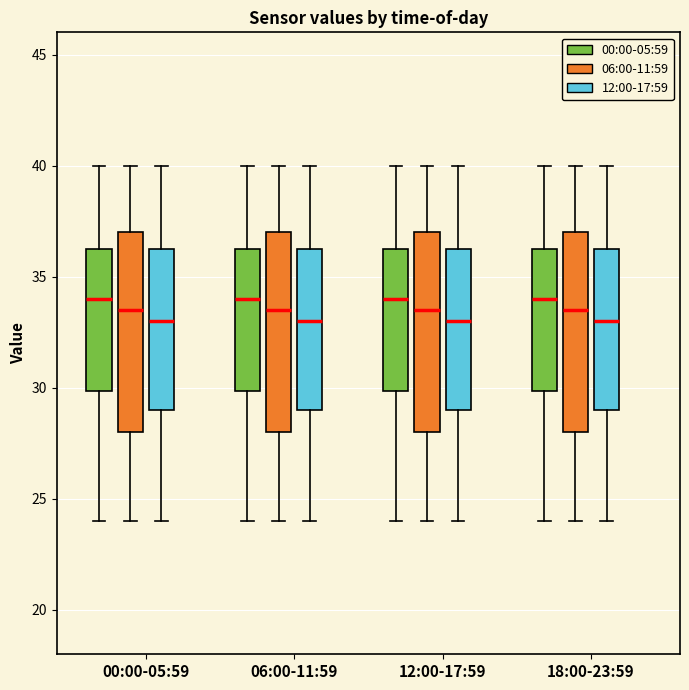

Where does the lower whisker of the box for 06:00-11:59 (12:00-17:59) end on the y-axis? The values are not printed on the chart, so give them approximately, as read against the axis.

24.0